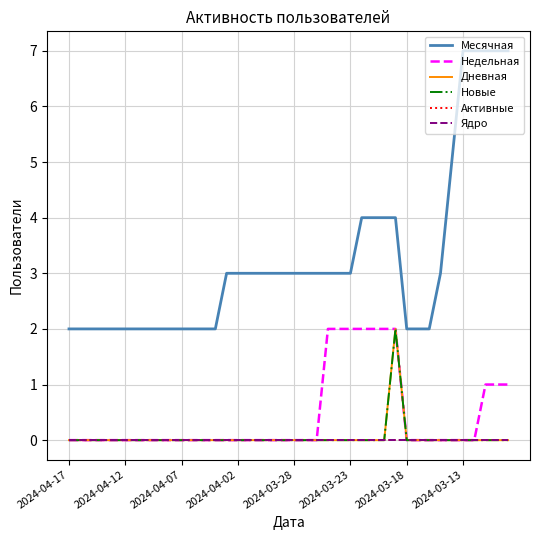

True or false: Недельная has more than 0 points higher than both neighbors.

False